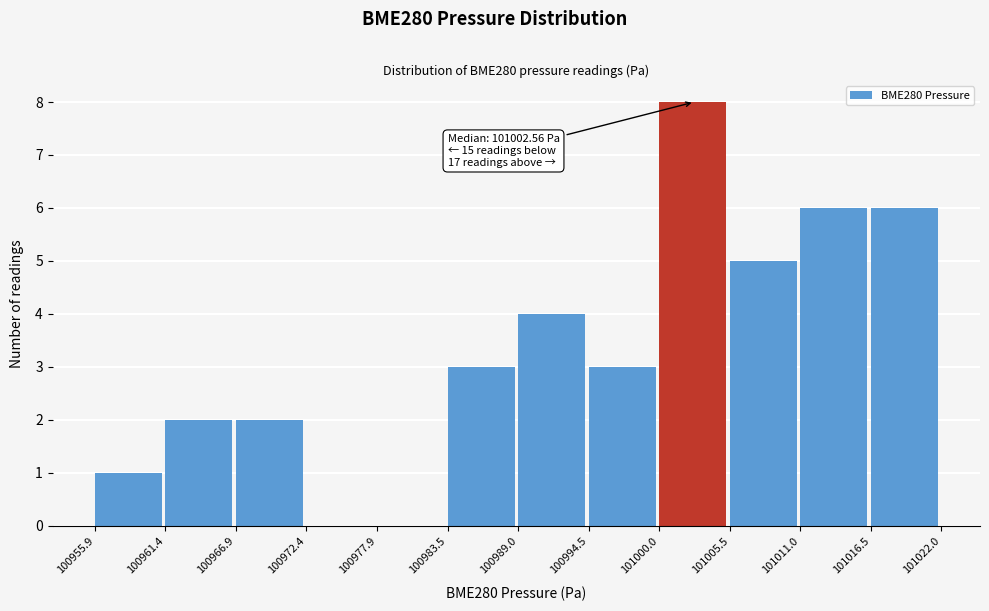

Over which range of the x-axis is the bar tallest?

101000.0 to 101005.5